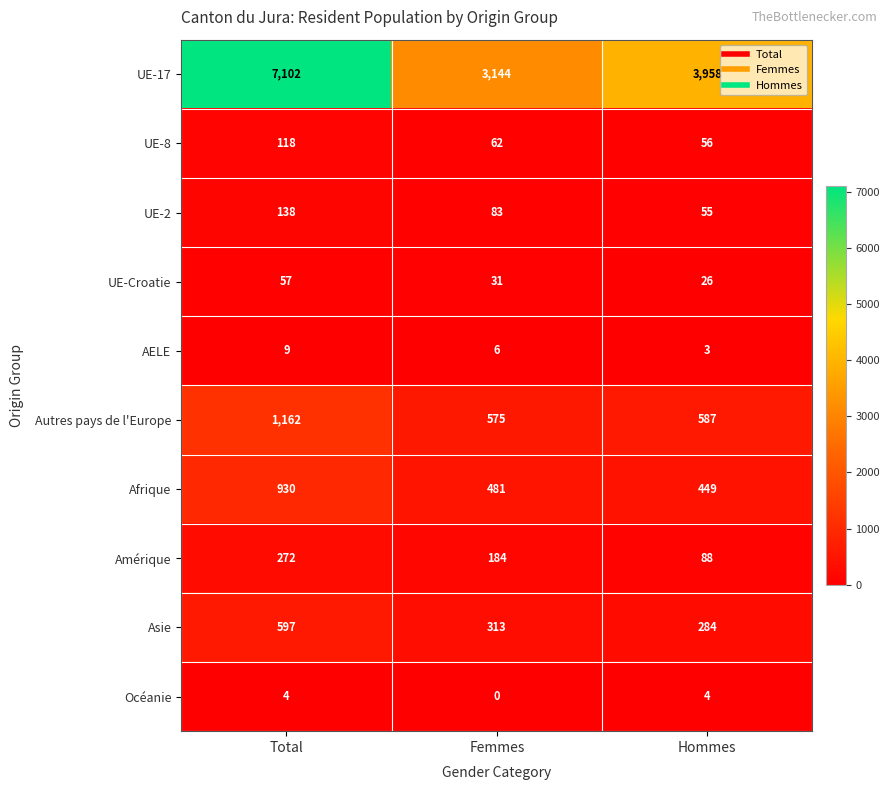

Between Total and Femmes, which series saw the biggest shift?

UE-17